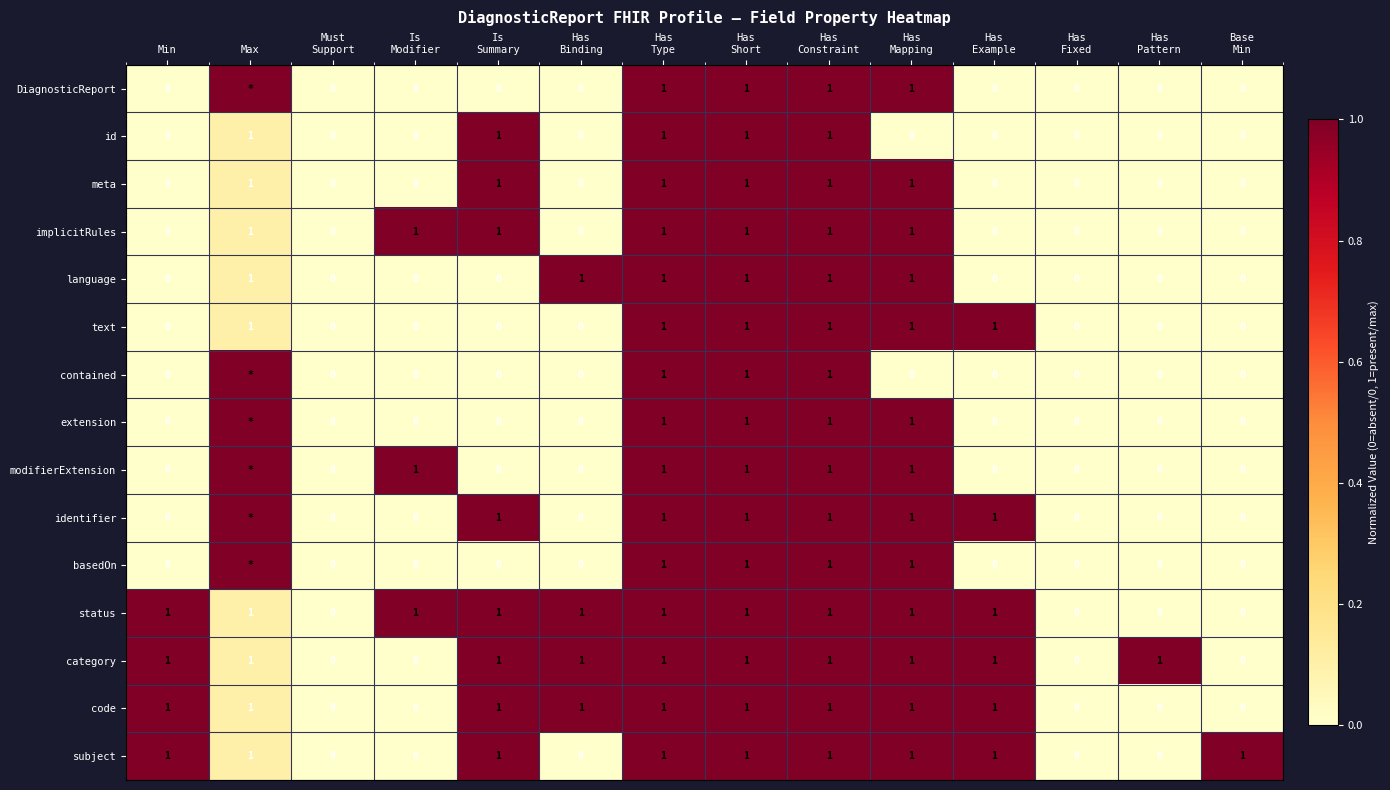

What is the sum of all text values?

6